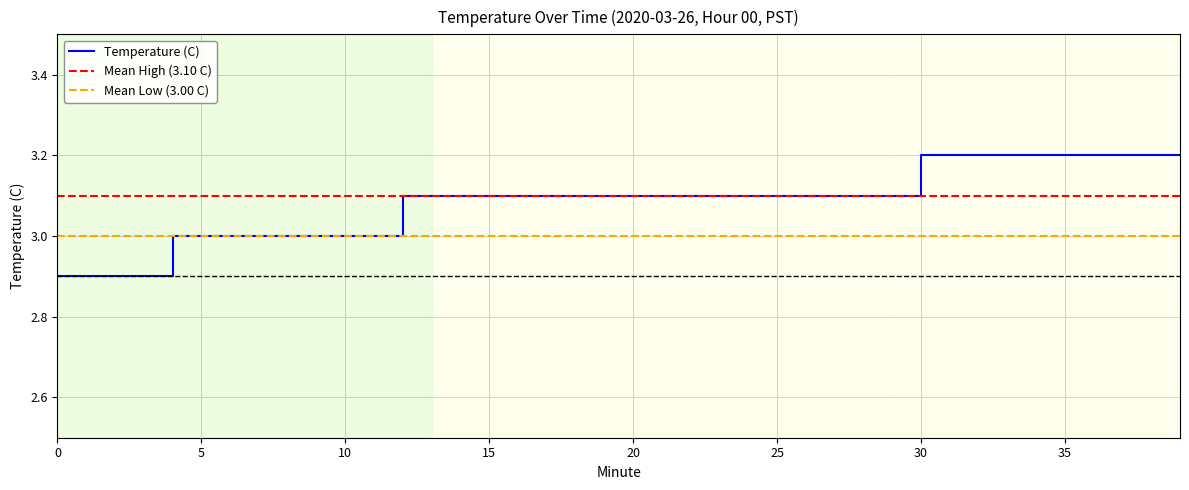

The value at 34 is 3.2. True or false?

True